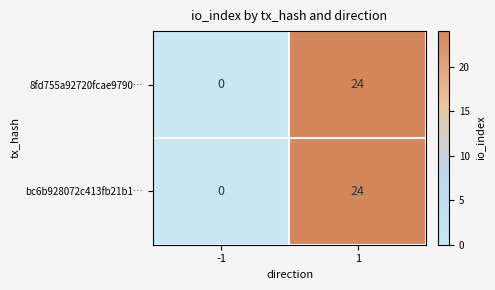

Reading left to right, what are all the values shown in this chart?

8fd755a92720fcae9790…: 0	24
bc6b928072c413fb21b1…: 0	24